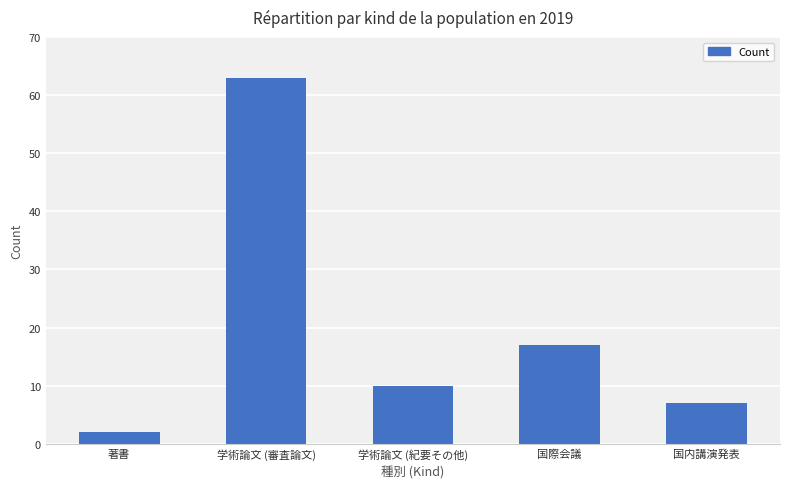

True or false: the data shows 10 at 学術論文 (紀要その他).

True